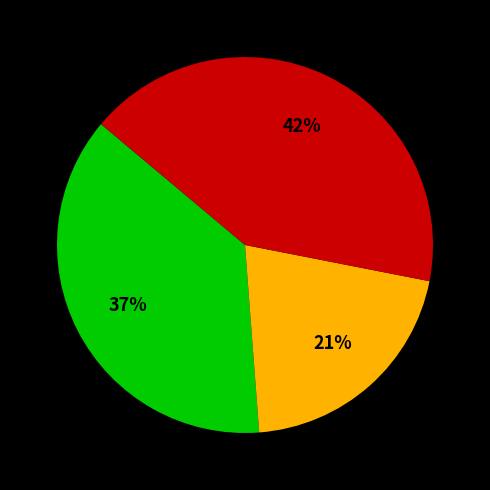

Is there a majority slice in this chart?

No